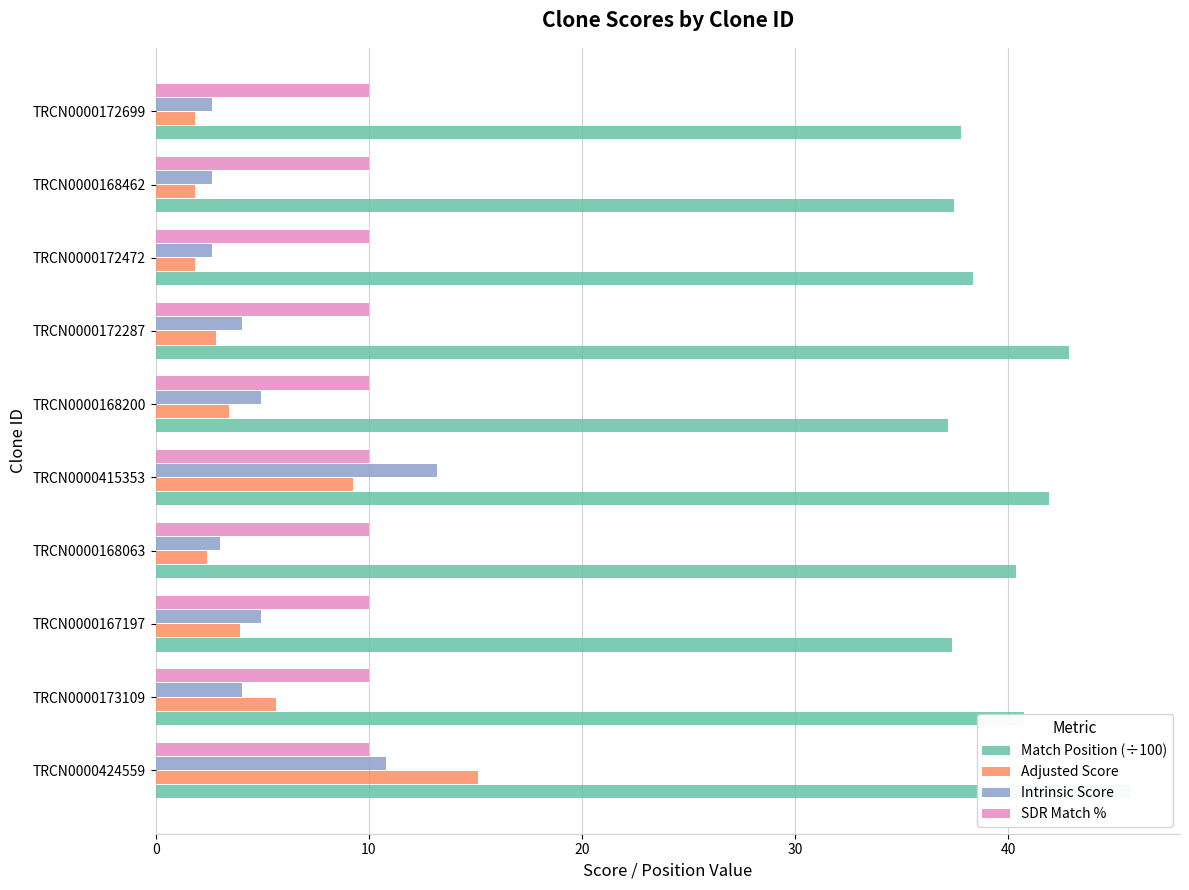

How many values in the Intrinsic Score series exceed 4?

6